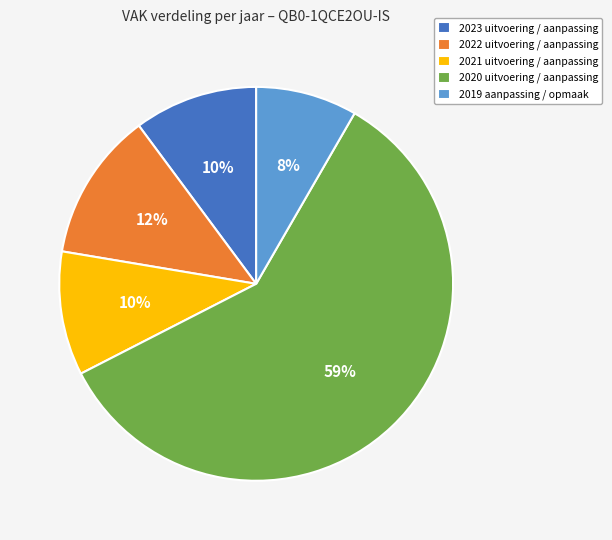

Which slice is the largest?

2020 uitvoering / aanpassing